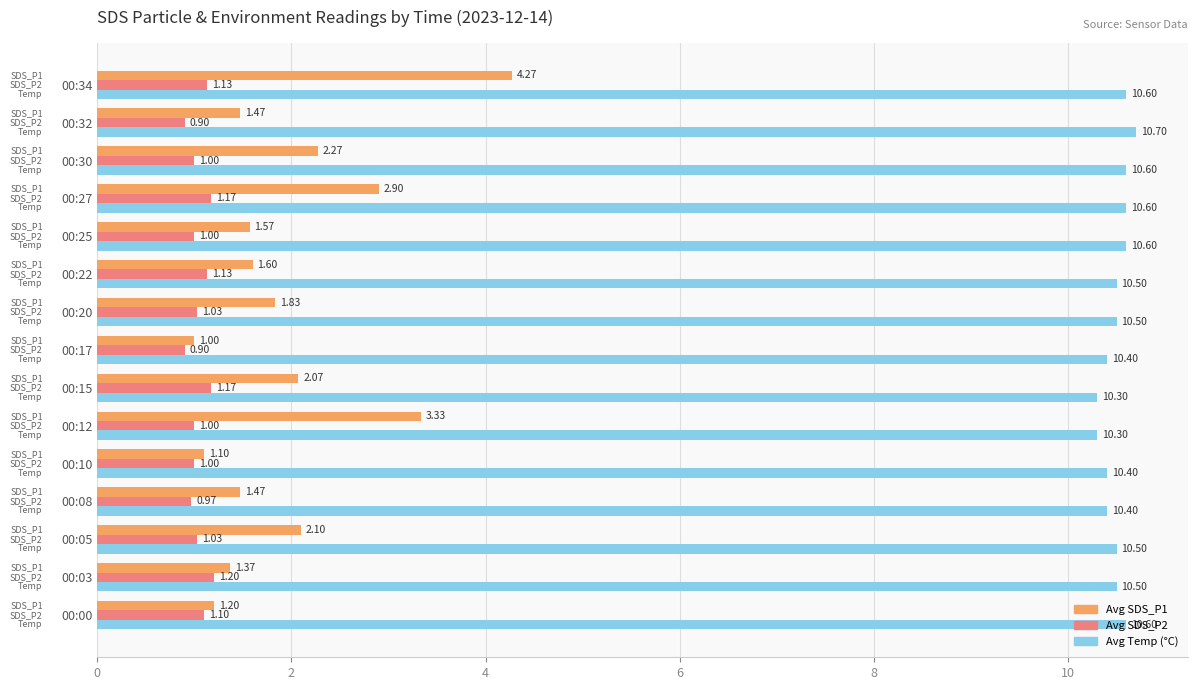

What is the smallest value displayed?

0.9